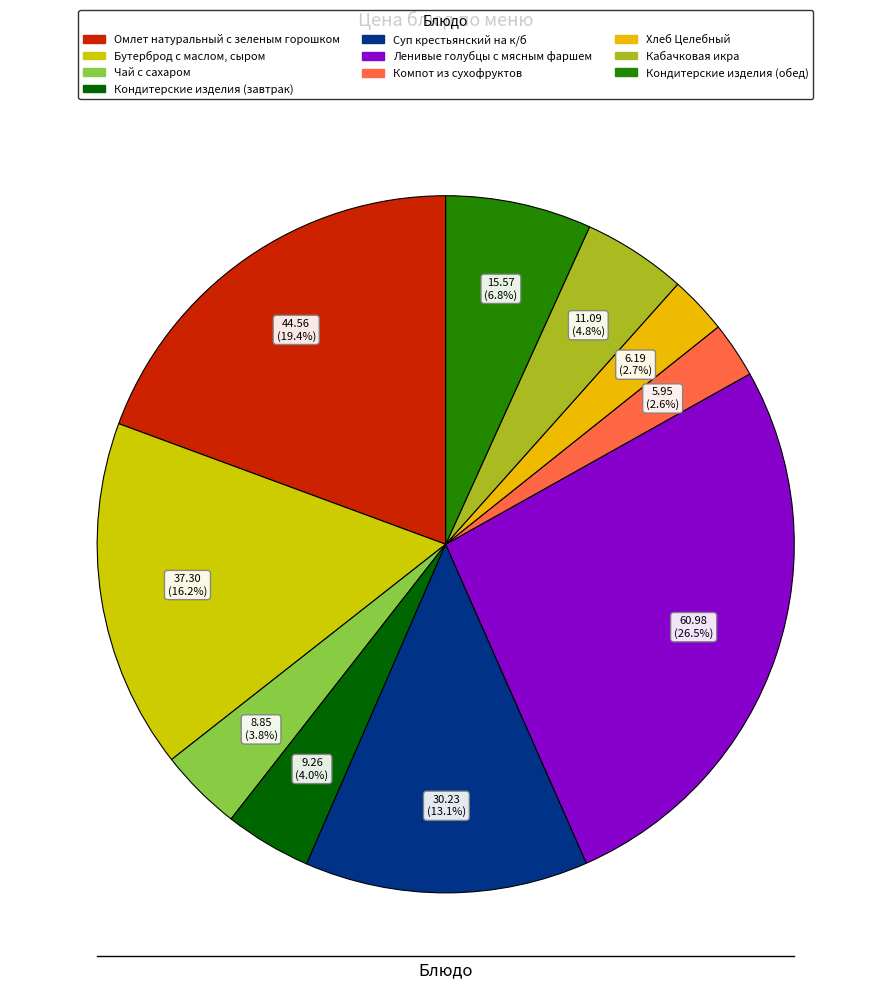

Count the number of slices in the pie.

10